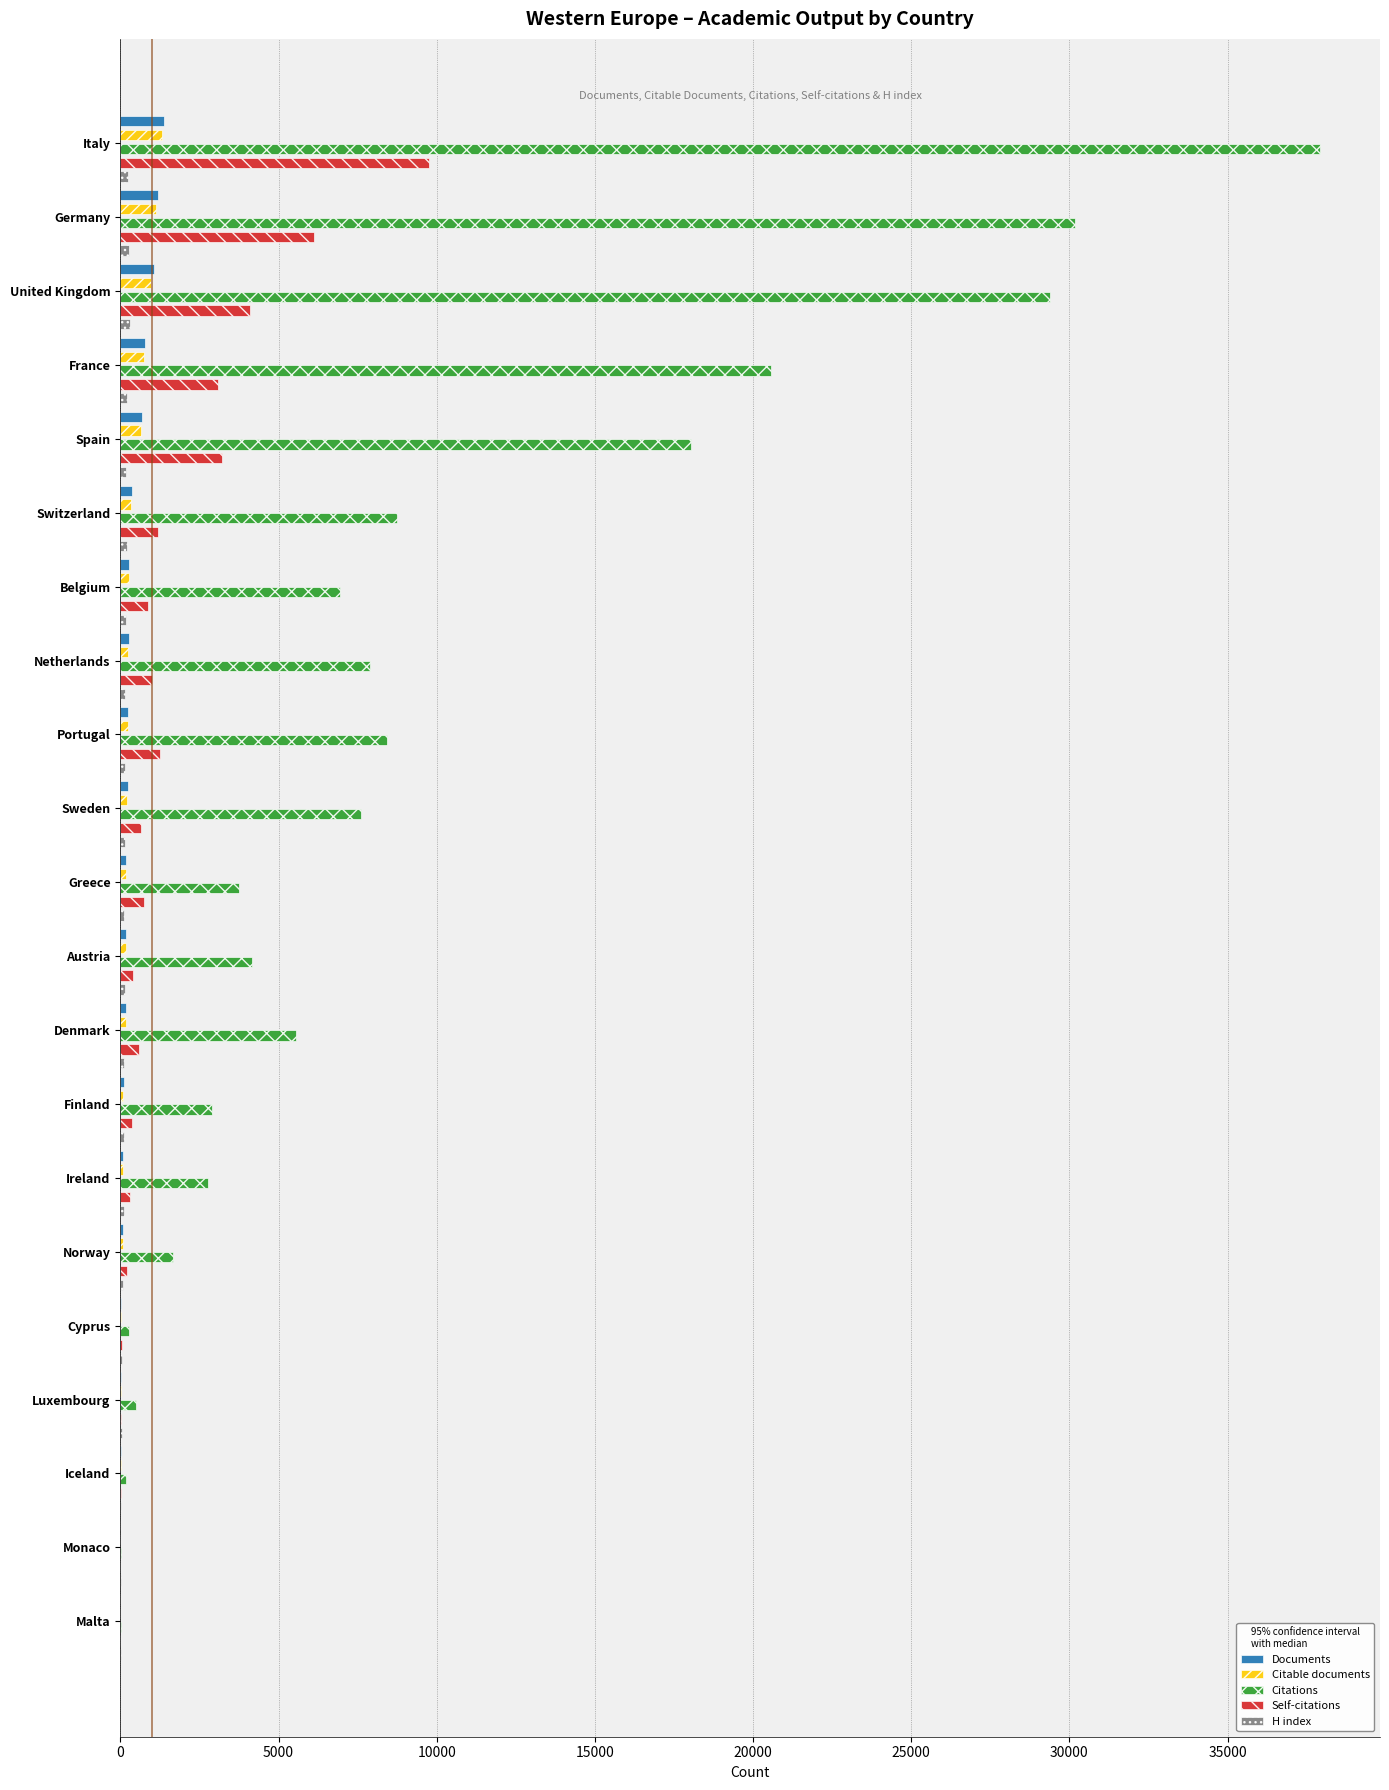

At which category is the sum across all series the highest?

Italy